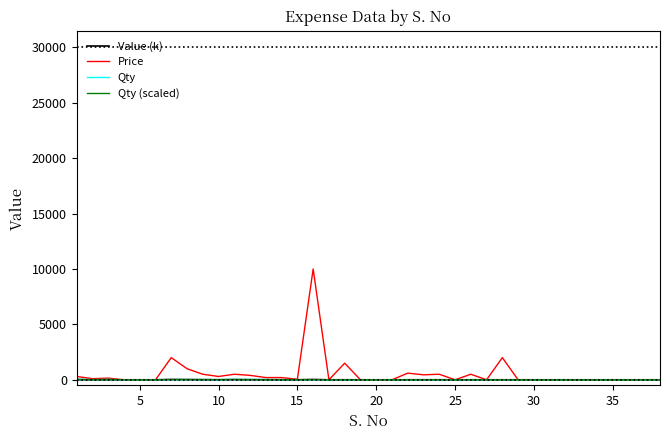

Which series has the widest spread of values?

Price